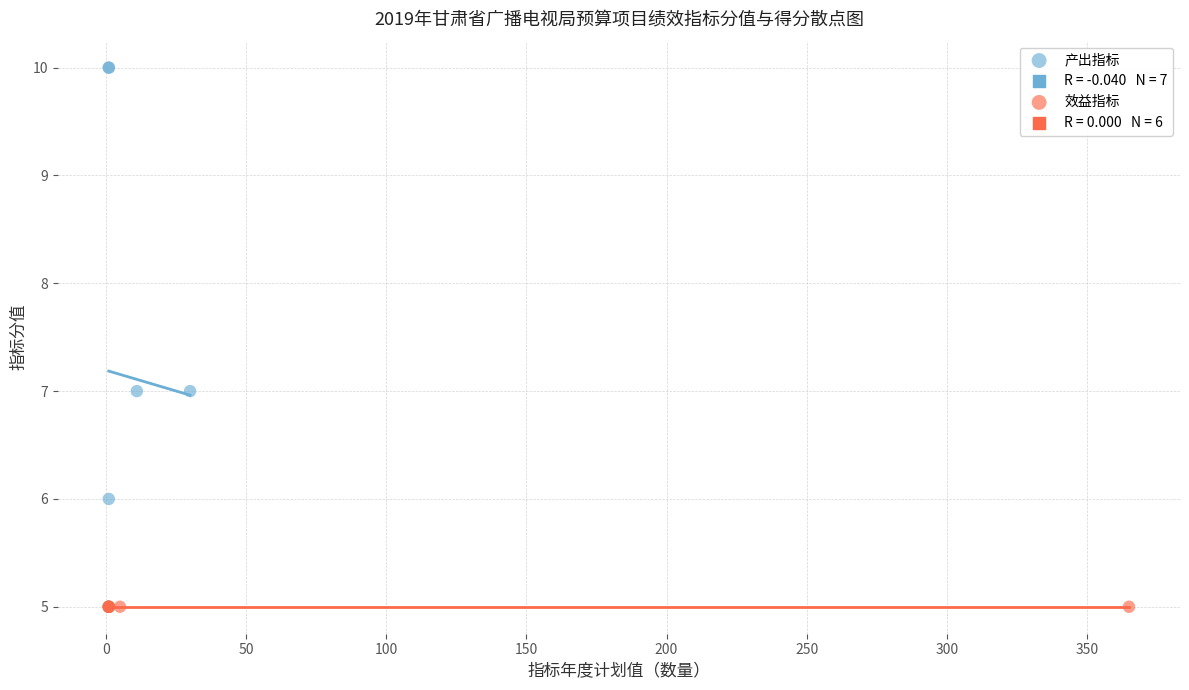

Which series contains the highest Y value?

产出指标